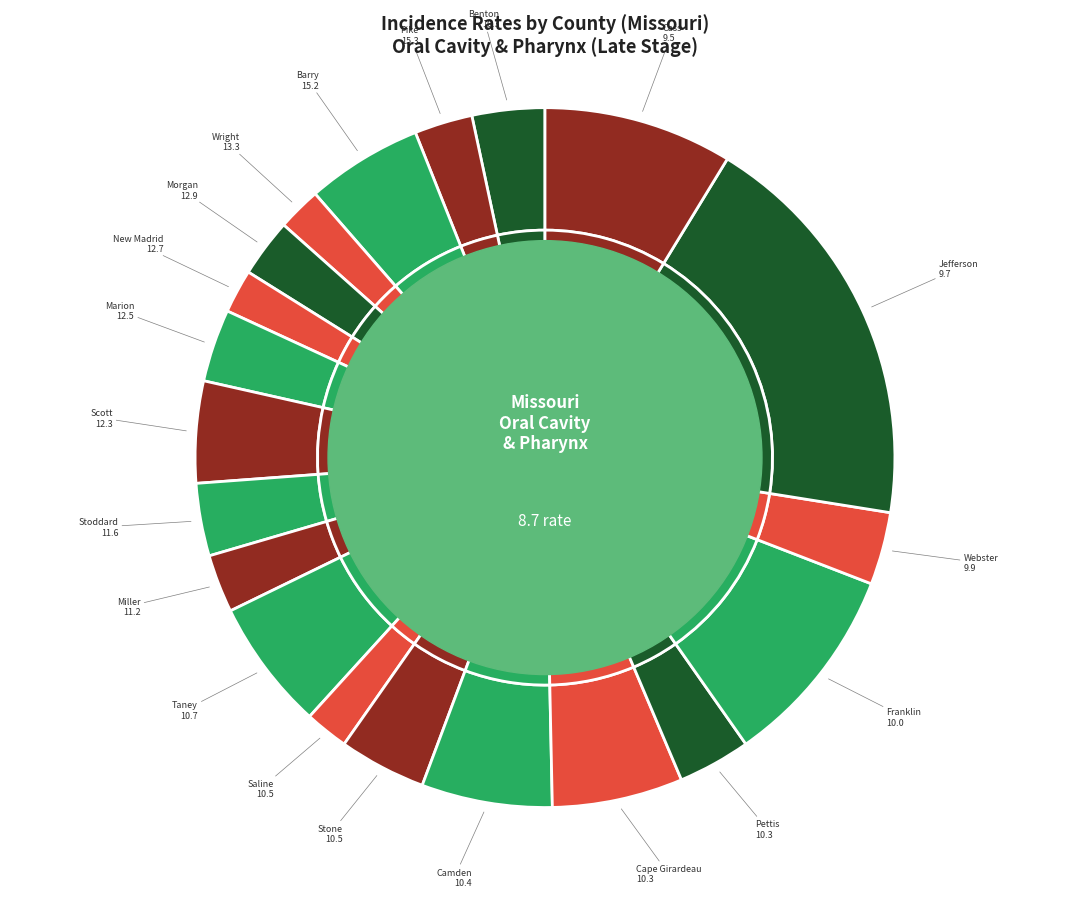

What is the largest slice in the pie chart?

Jefferson County